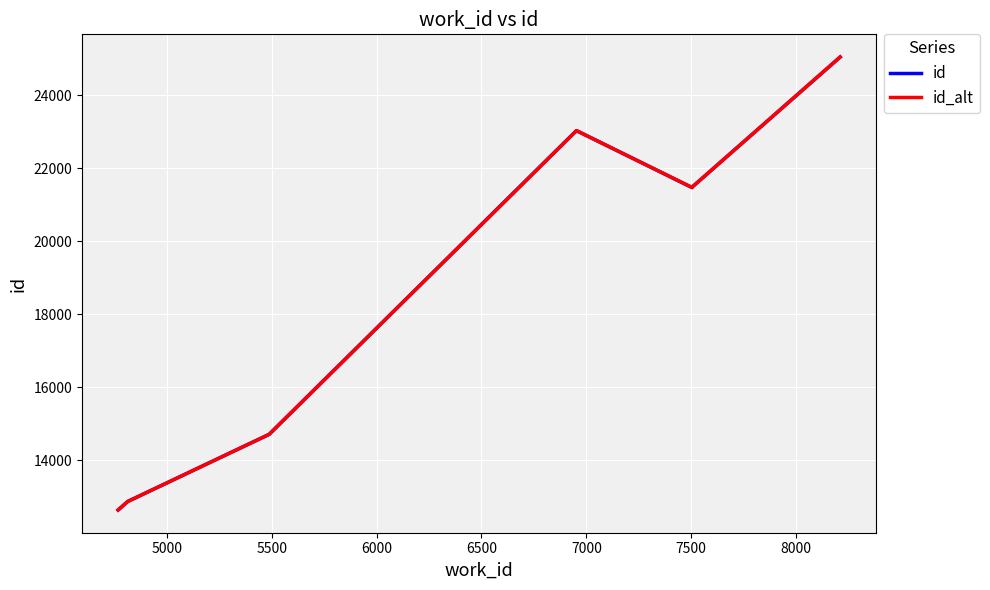

How many lines are shown in the chart?

2